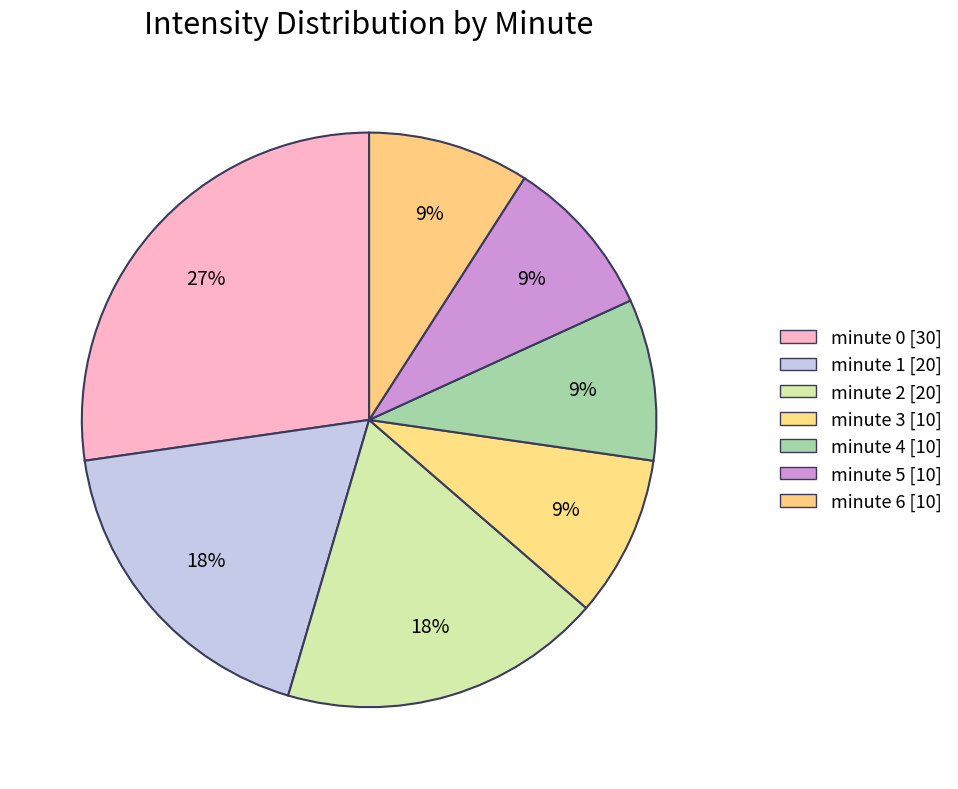

How many segments does this pie chart have?

7